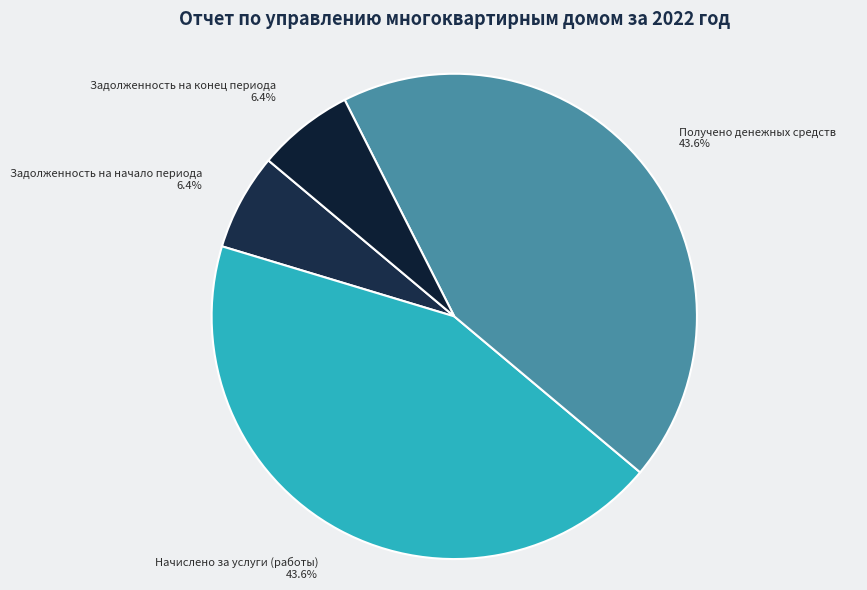

Count the number of slices in the pie.

4